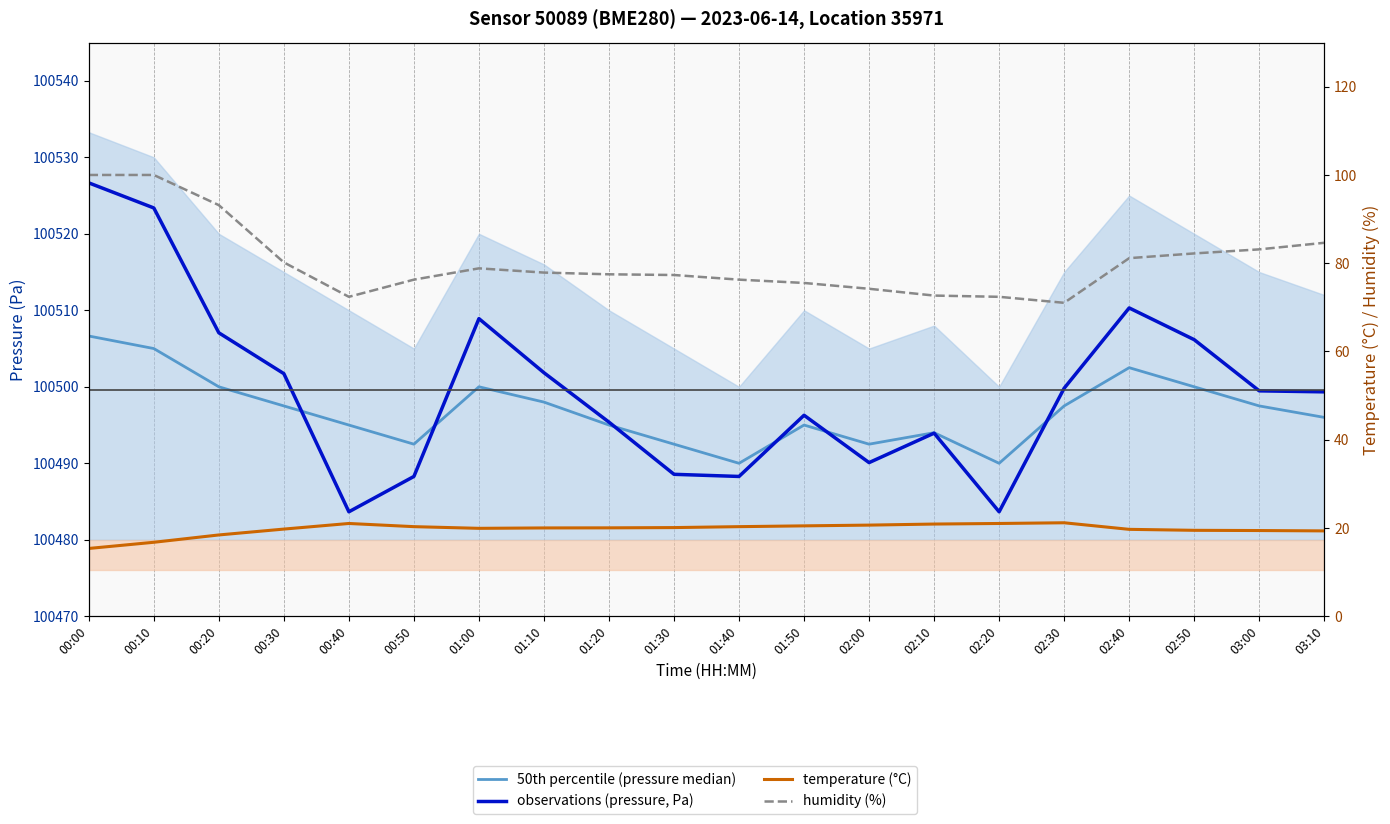

True or false: temperature (°C) and 50th percentile (pressure median) cross at least once.

False